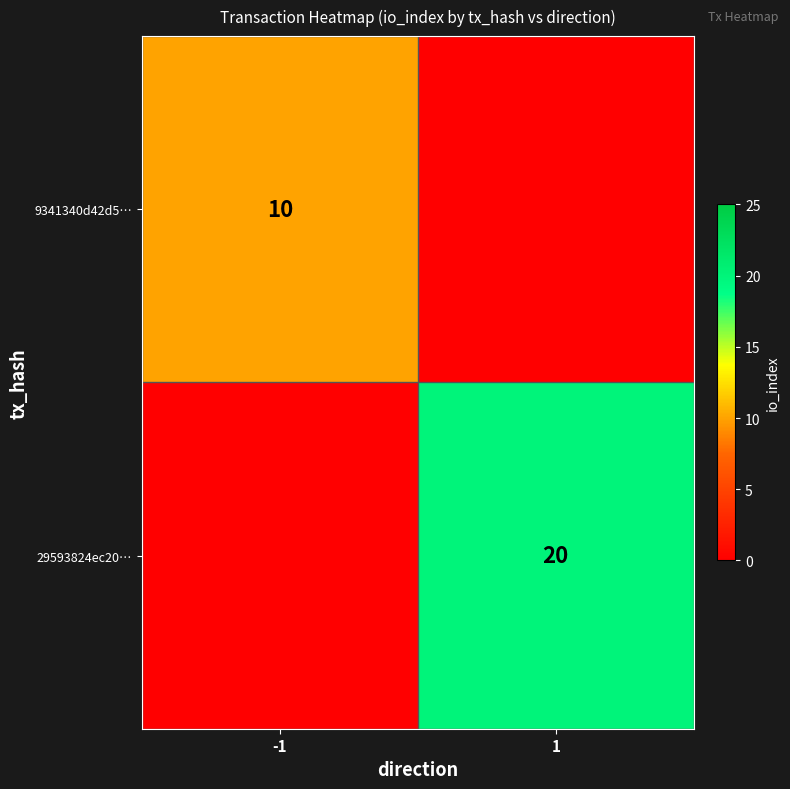

The value of 9341340d42d5… at -1 is 10. True or false?

True